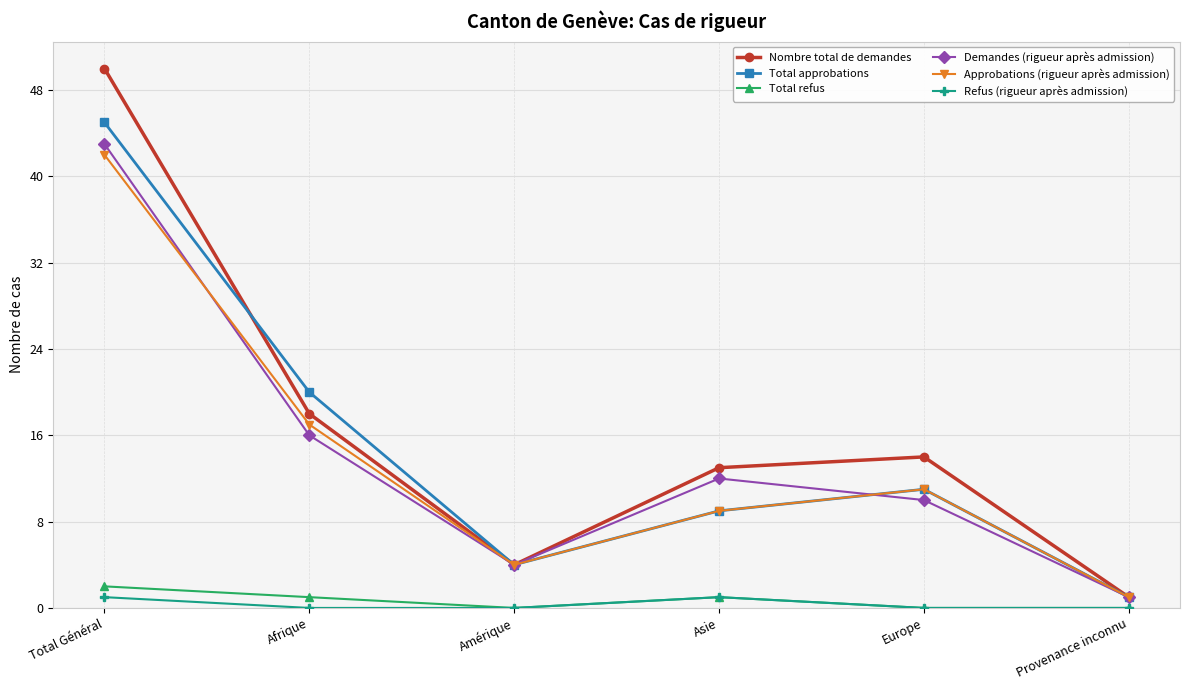

Reading right to left, extract all data points from this chart.

Nombre total de demandes: 1	14	13	4	18	50
Total approbations: 1	11	9	4	20	45
Total refus: 0	0	1	0	1	2
Demandes (rigueur après admission): 1	10	12	4	16	43
Approbations (rigueur après admission): 1	11	9	4	17	42
Refus (rigueur après admission): 0	0	1	0	0	1